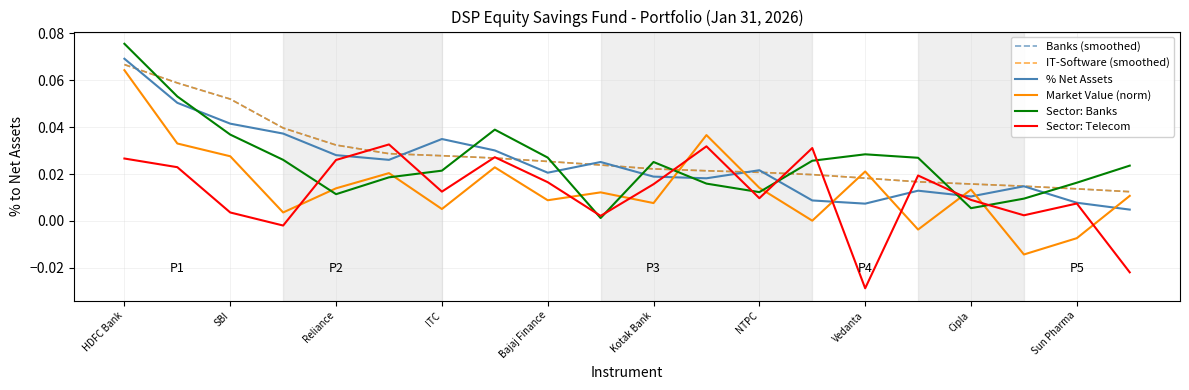

Which series ends up on top after the final intersection of Market Value (norm) and Sector: Telecom?

Market Value (norm)